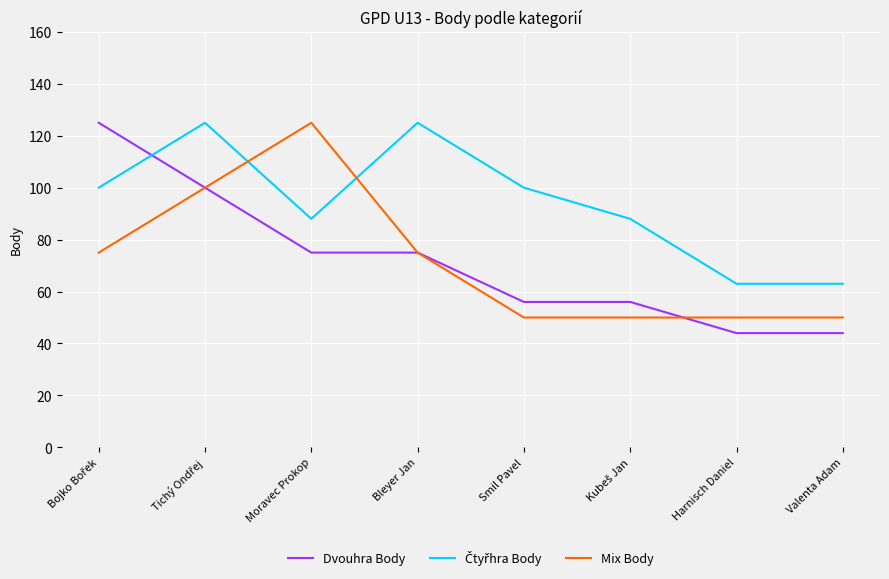

What is the total value across all series at Moravec Prokop?

288